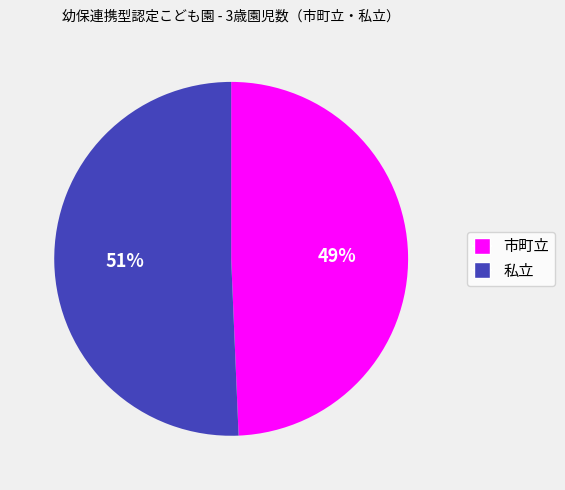

Is there a majority slice in this chart?

Yes